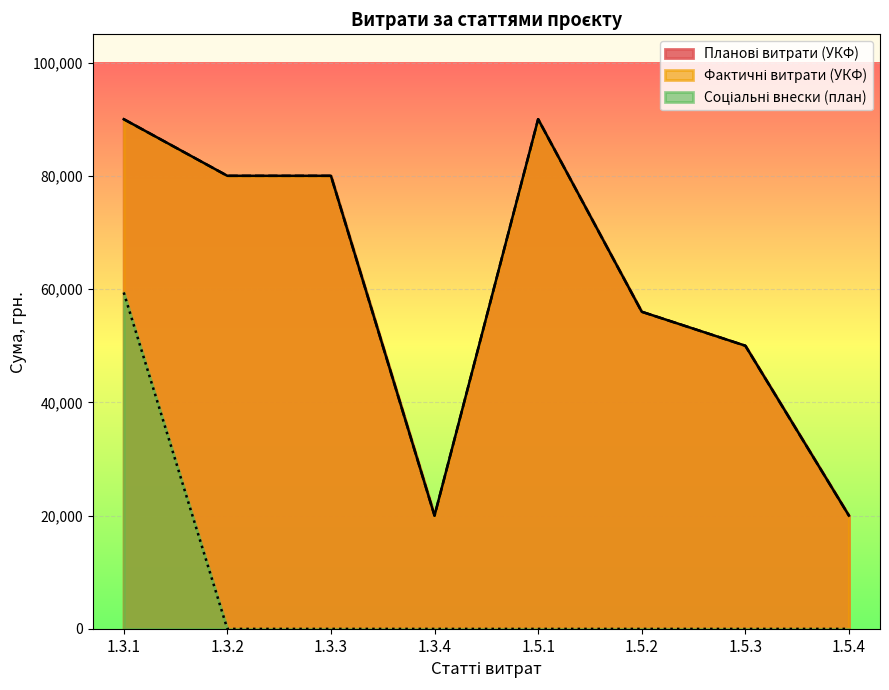

Which label corresponds to the largest value in the chart?

1.3.1